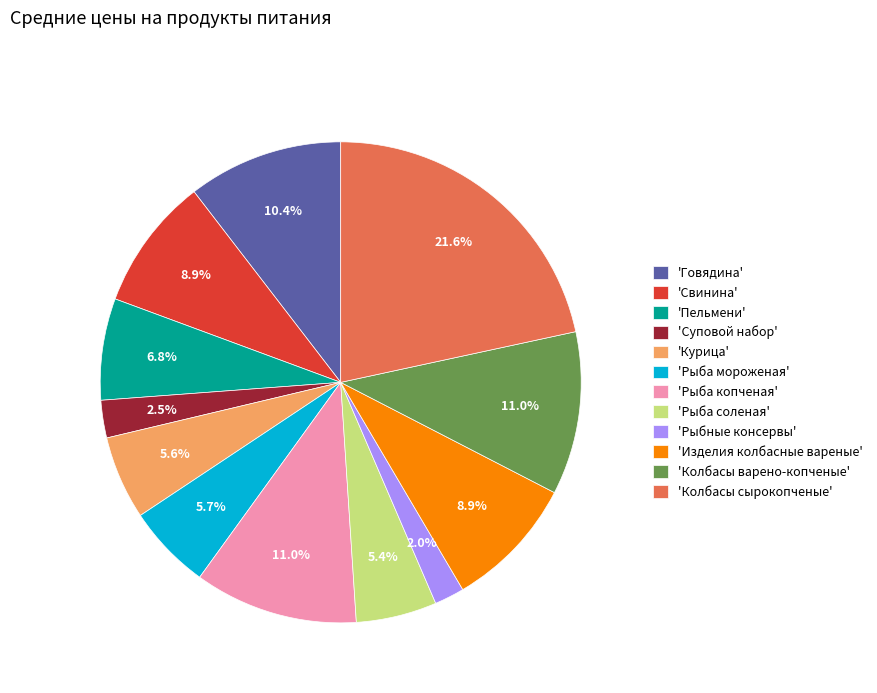

Is 'Рыба соленая' the majority of the pie?

No